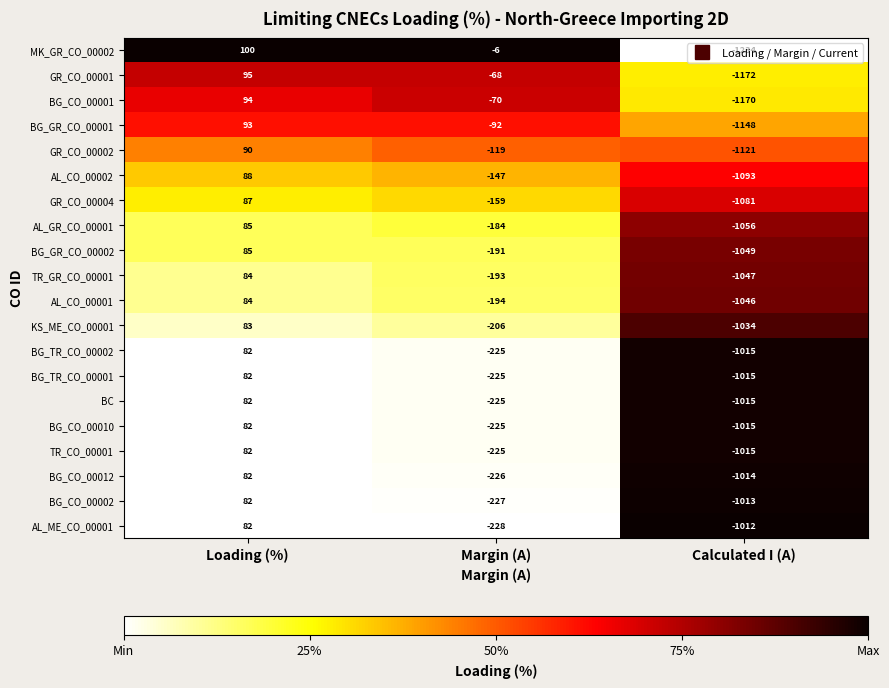

What is the spread (max minus min) of values at Calculated I (A)?

222